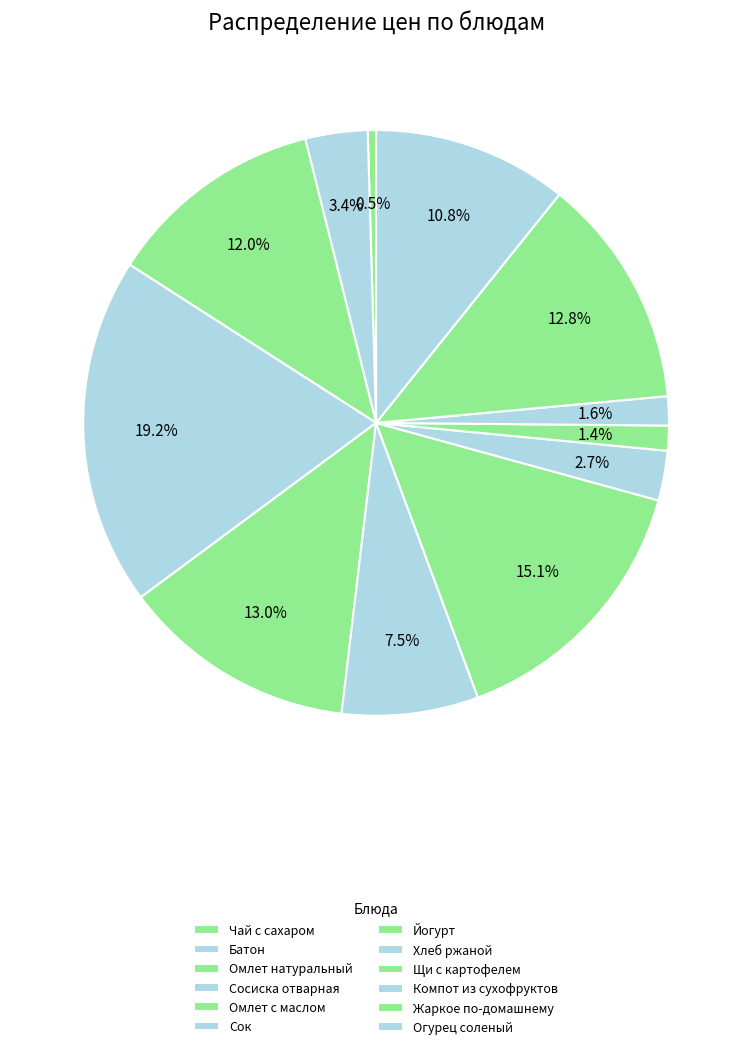

To the nearest percent, what is the combined percentage of Хлеб ржаной and Жаркое по-домашнему?

16%